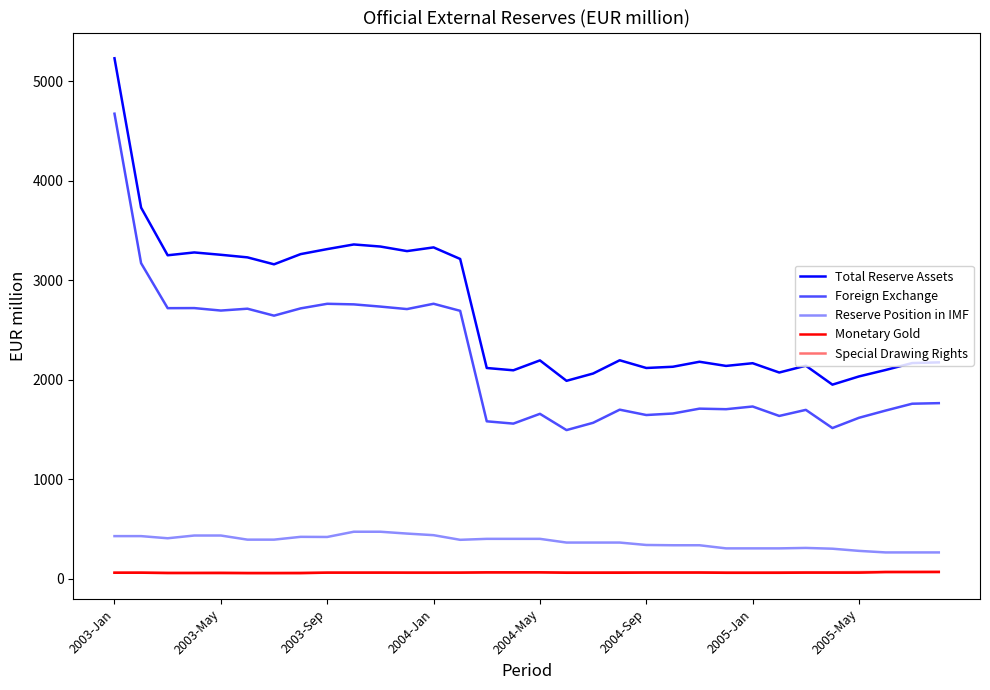

How many lines are shown in the chart?

5